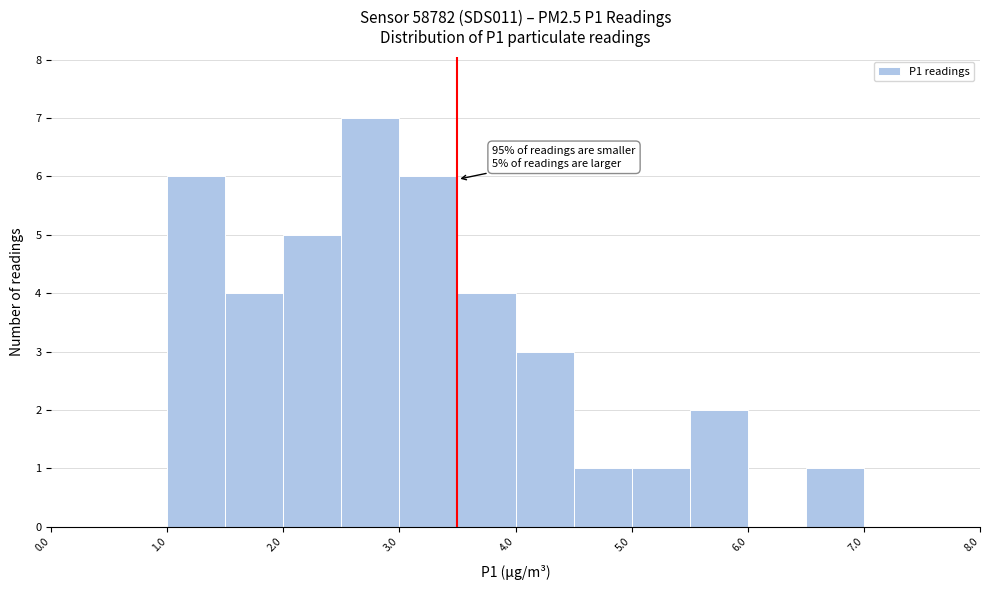

Over which range of the x-axis is the bar tallest?

2.5 to 3.0